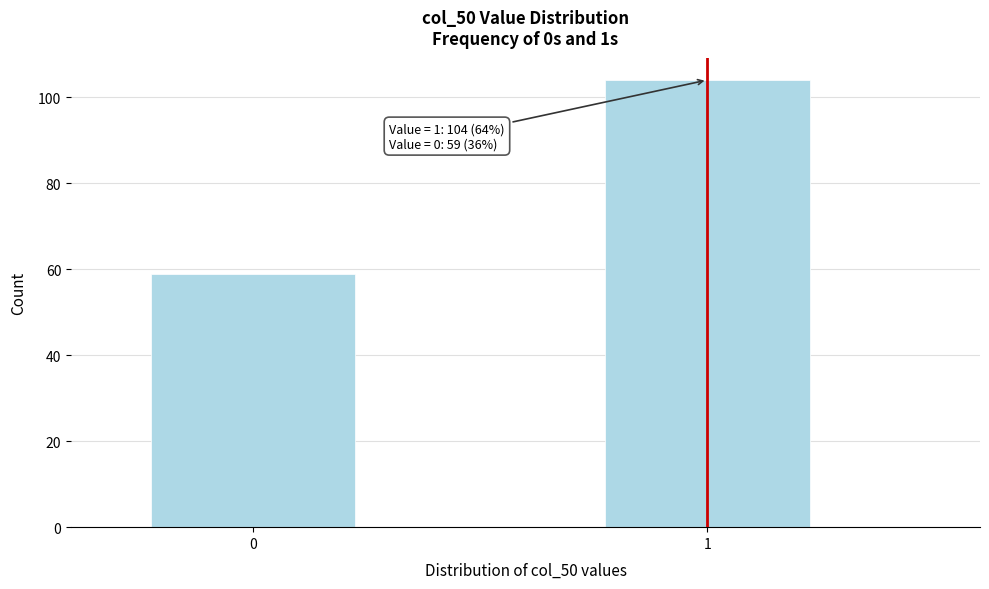

Reading left to right, transcribe all the data shown in this chart.

0=59	1=104